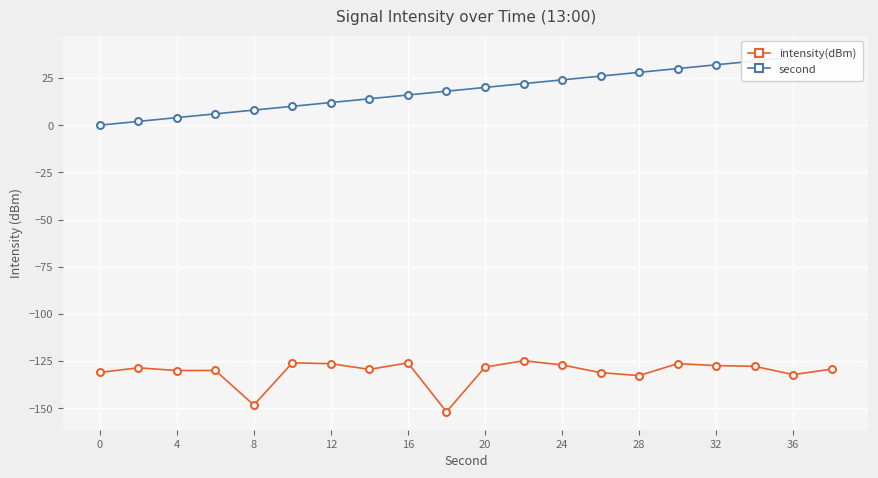

Is it true that intensity(dBm) equals -131.0 at 0?

True